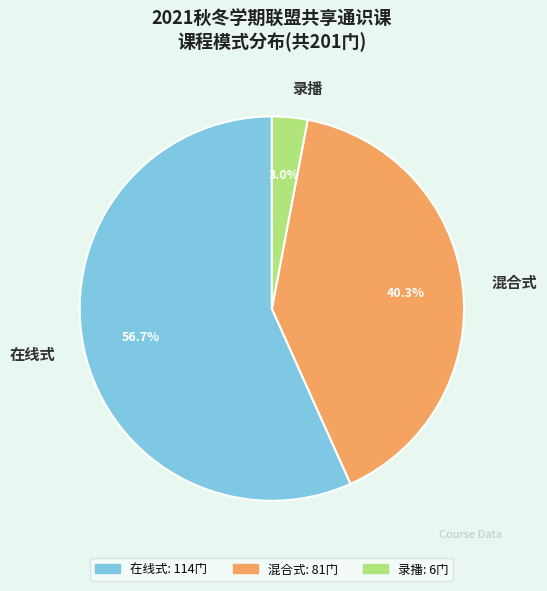

What percentage is the 在线式 slice, to the nearest percent?

57%